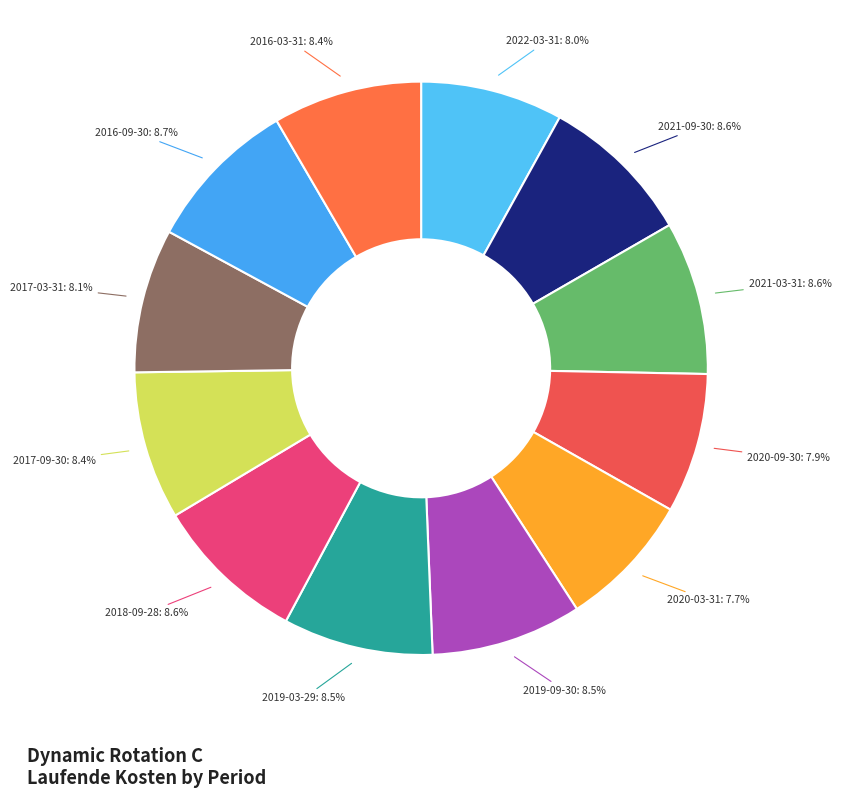

How many slices are in this pie chart?

12